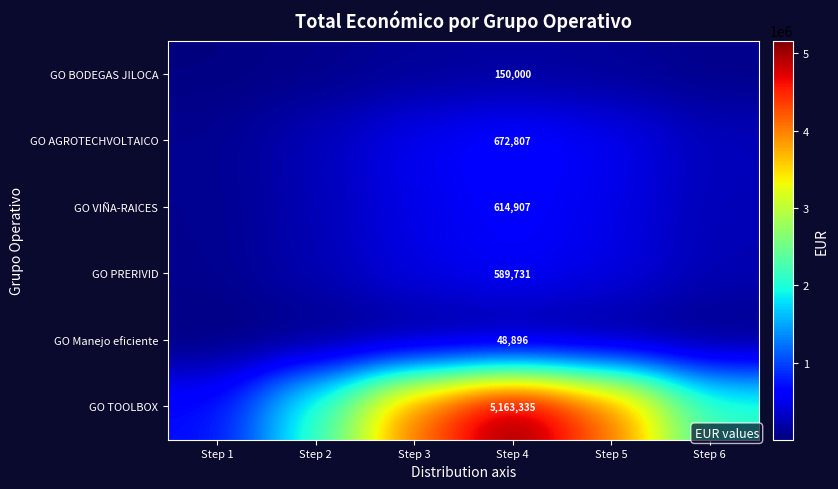

Rank the series at Step 4 from highest to lowest value.

GO TOOLBOX, GO AGROTECHVOLTAICO, GO VIÑA-RAICES, GO PRERIVID, GO BODEGAS JILOCA, GO Manejo eficiente